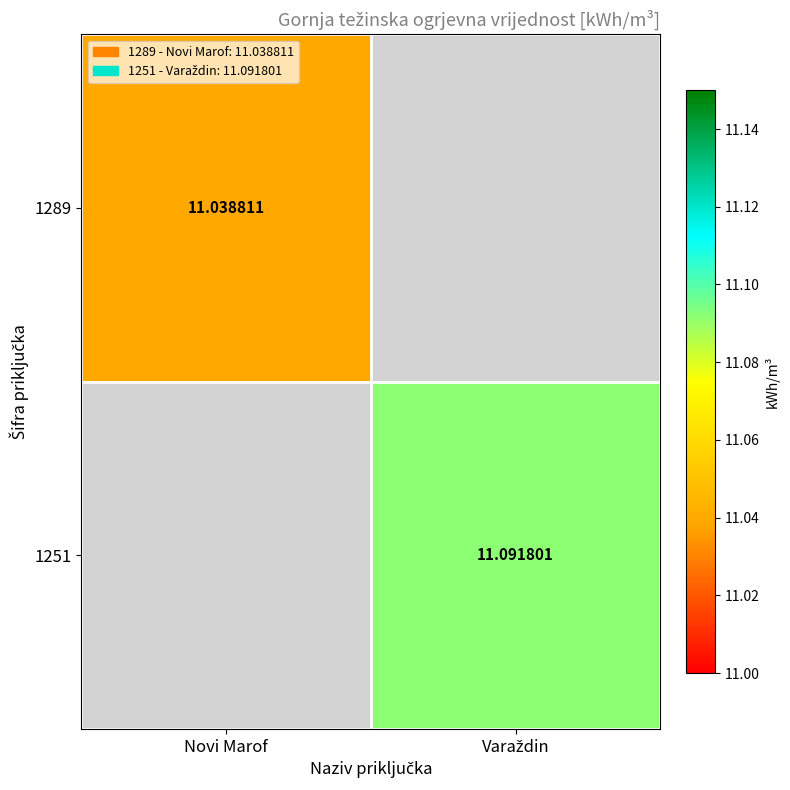

Is the value of 1251 at Varaždin greater than the value of 1289 at Novi Marof?

Yes